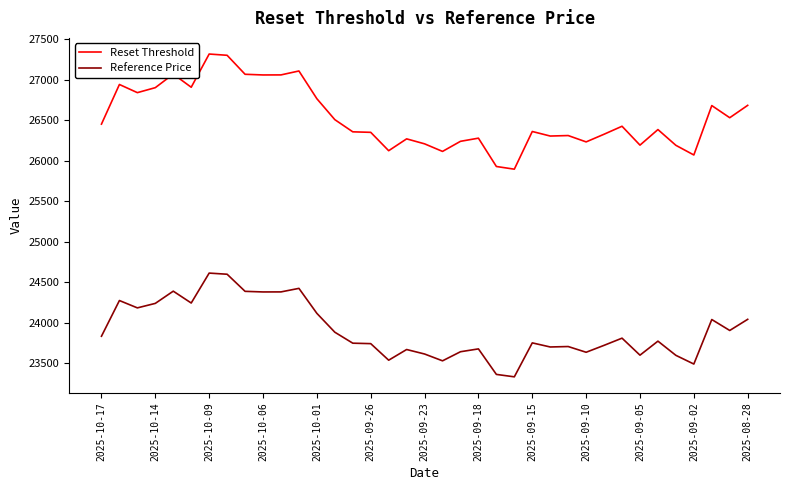

What is the minimum value for Reference Price?

23329.2